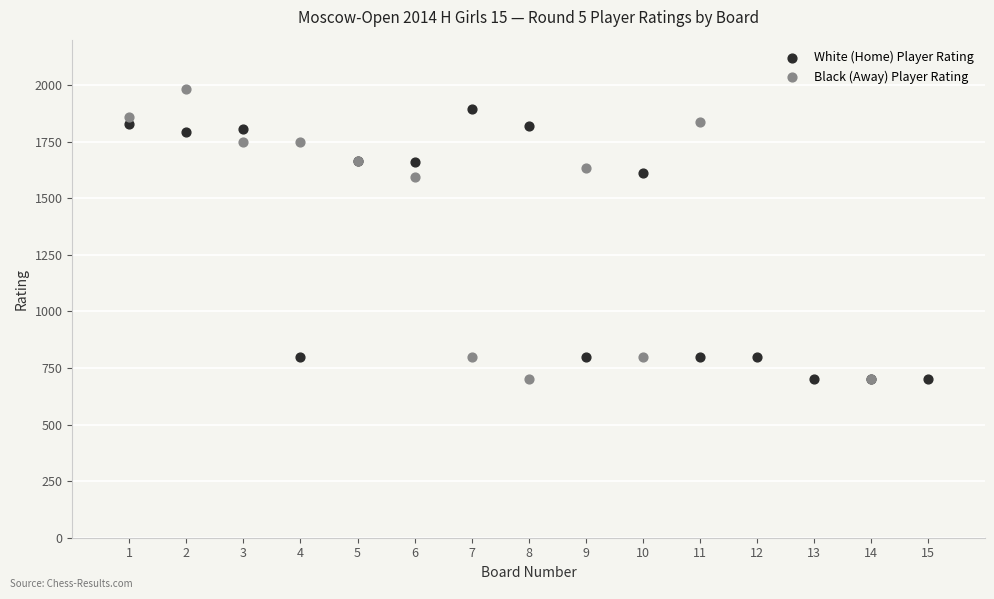

What are all the series names shown in the legend?

White (Home) Player Rating, Black (Away) Player Rating